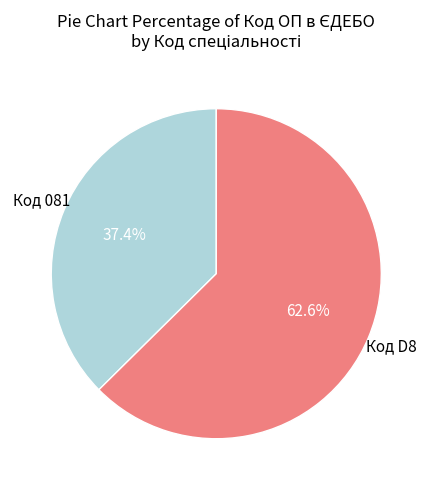

Rank the categories by value from lowest to highest.

Код 081, Код D8